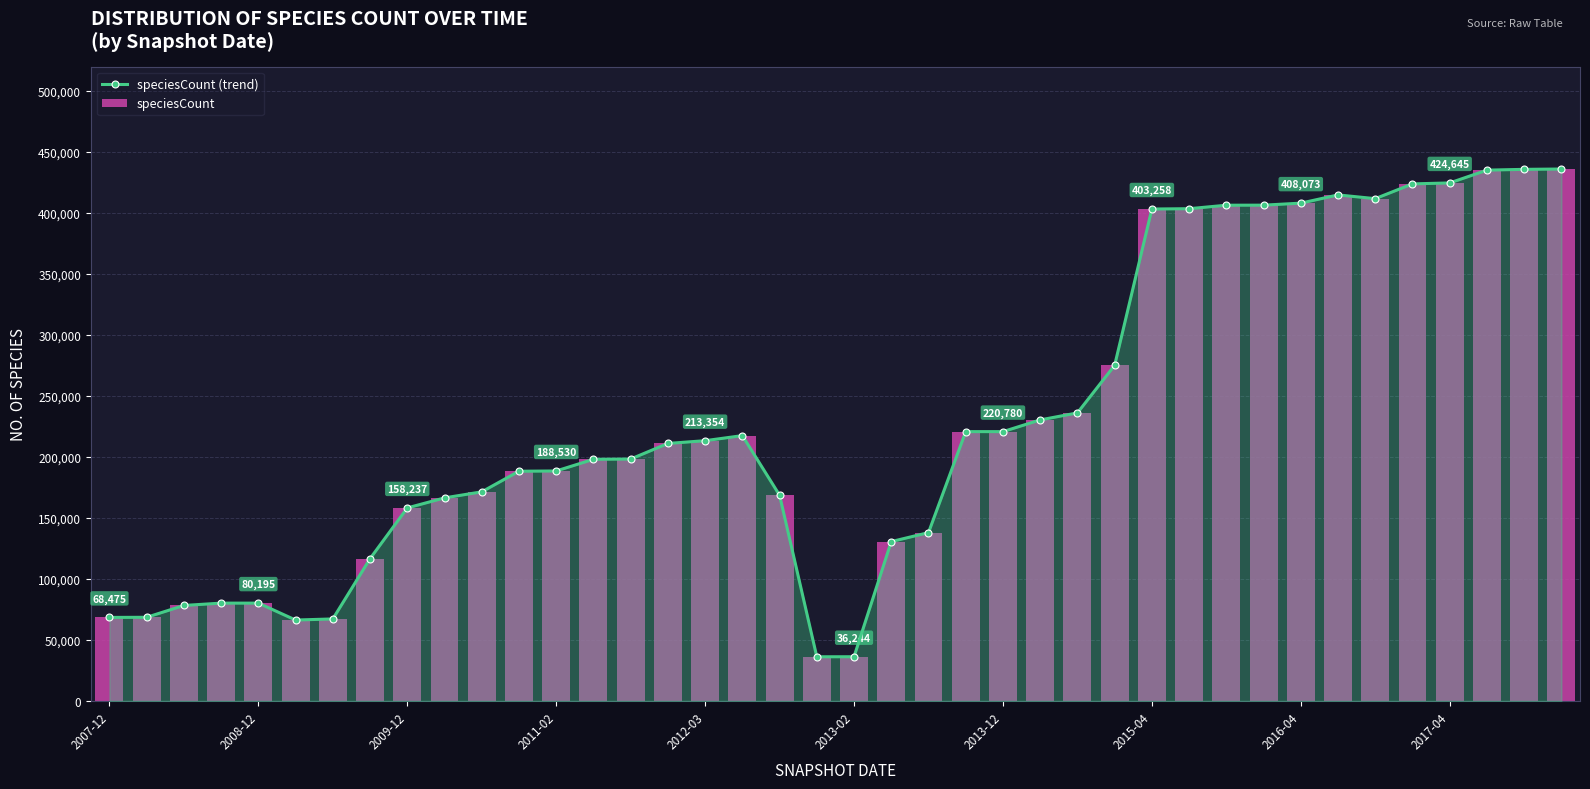

The value of speciesCount at 23 is 392696. True or false?

False